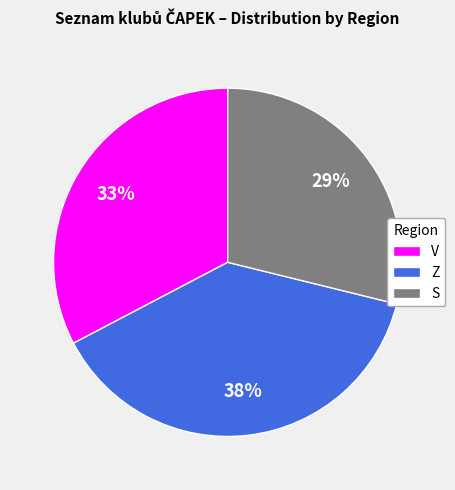

How many segments does this pie chart have?

3